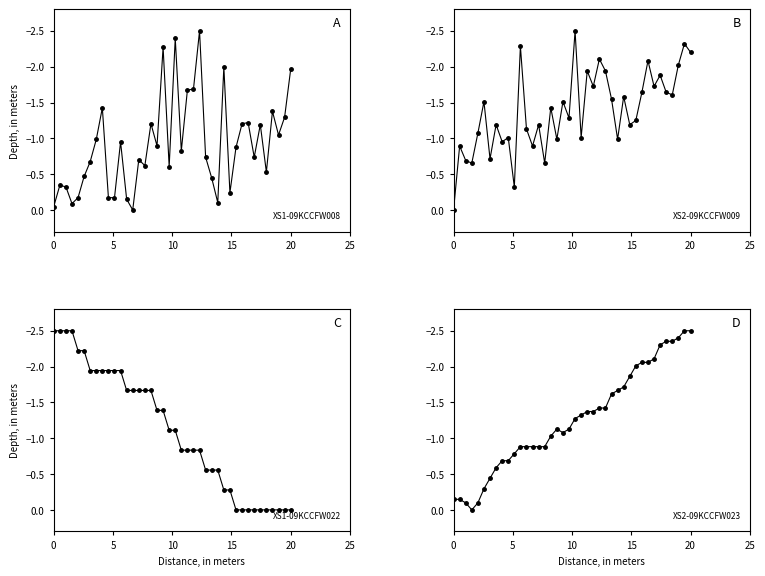

True or false: SDS_P1 and Humidity cross at least once.

True